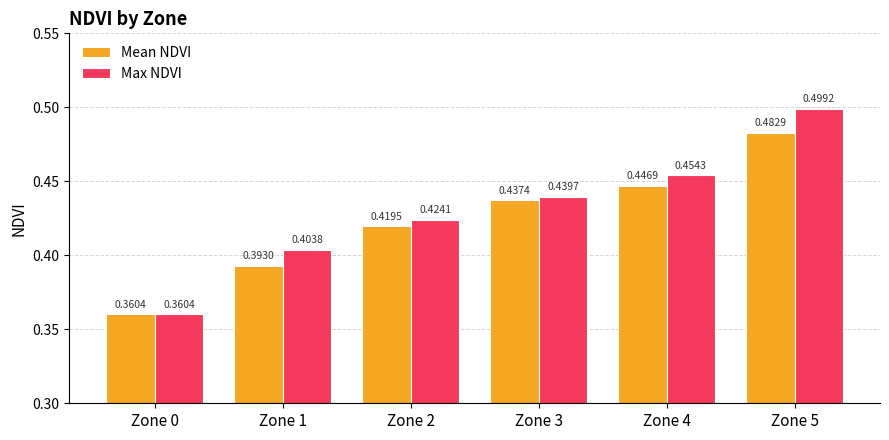

What is the sum of the Mean NDVI values at Zone 1 and Zone 3?

0.8